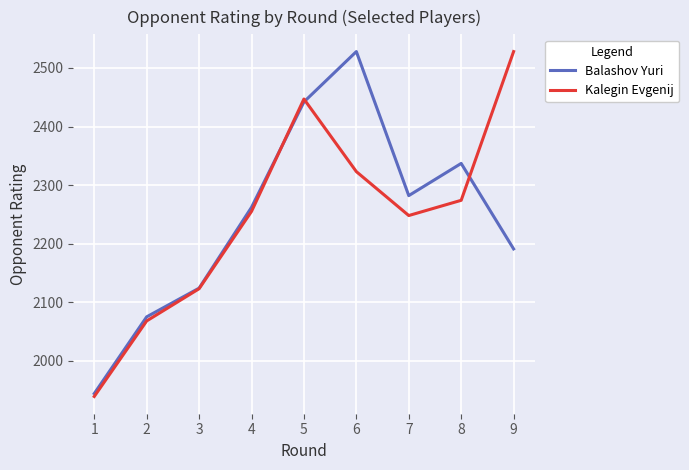

Between 5 and 8, which series saw the biggest shift?

Kalegin Evgenij